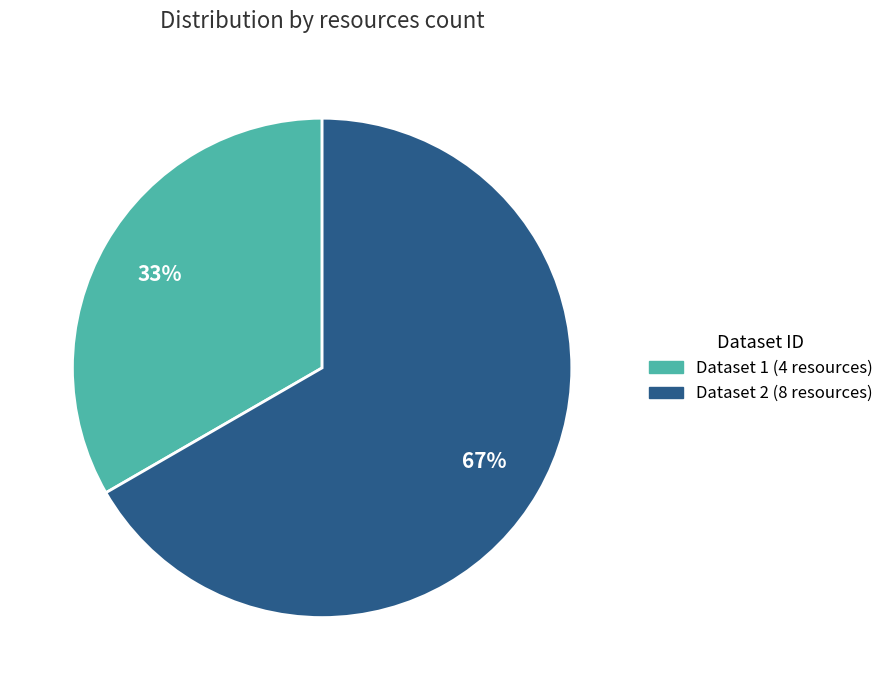

To the nearest percent, what is the average slice percentage?

50%